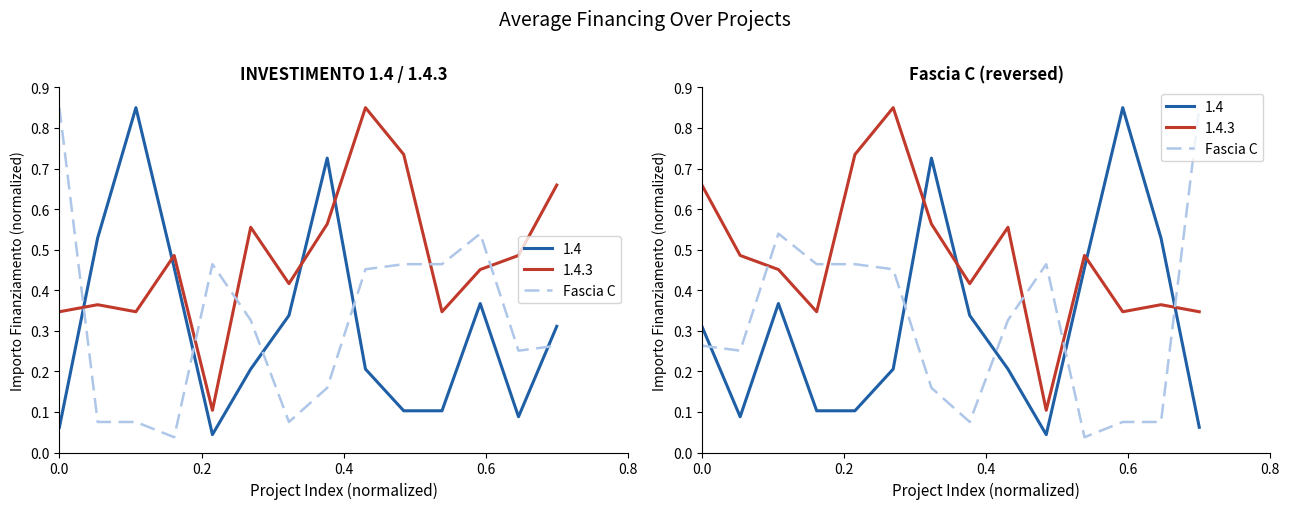

What is the value of the 13th point from the left?

0.1